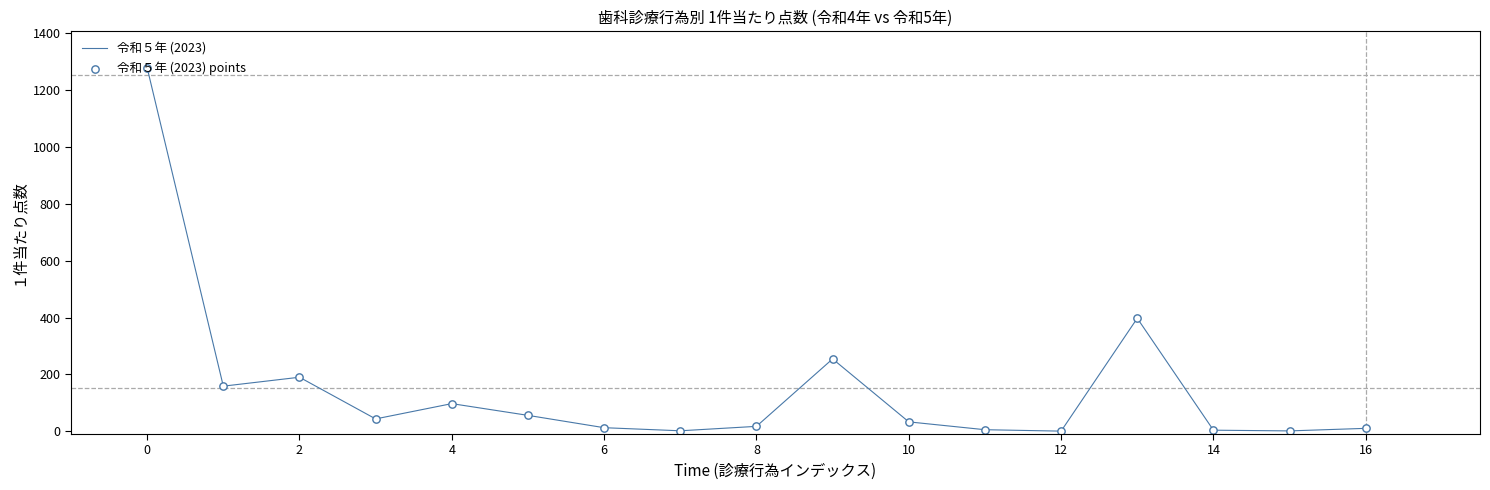

What is the difference between the maximum and minimum values?

1279.3